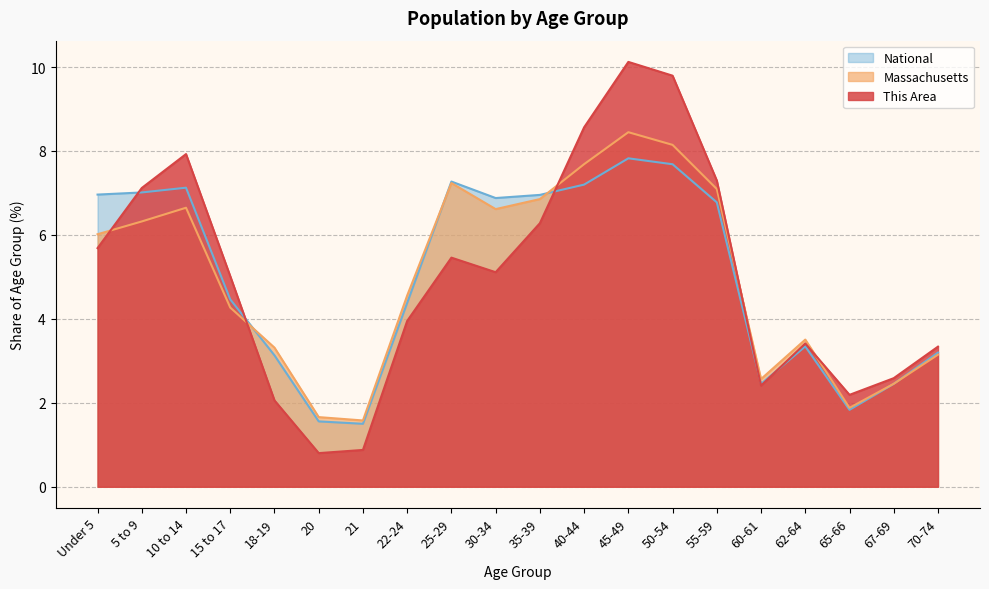

The value of Massachusetts at 10 to 14 is 6.6. True or false?

True